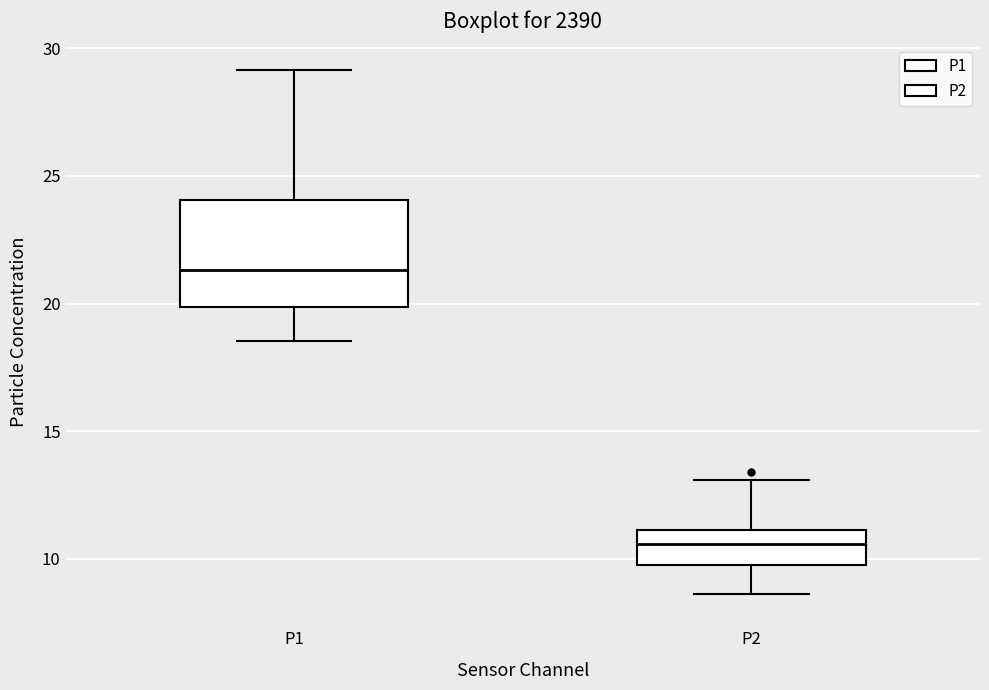

Reading left to right, read every box against the y-axis: the position of its median line, the range the box covers, and the ends of its whiskers. The values are not printed on the chart, so give them approximately, as read against the axis.

P1: median 21.5, box 20.0 to 24.0, whiskers 18.5 to 29.0
P2: median 10.5, box 10.0 to 11.0, whiskers 8.5 to 13.0